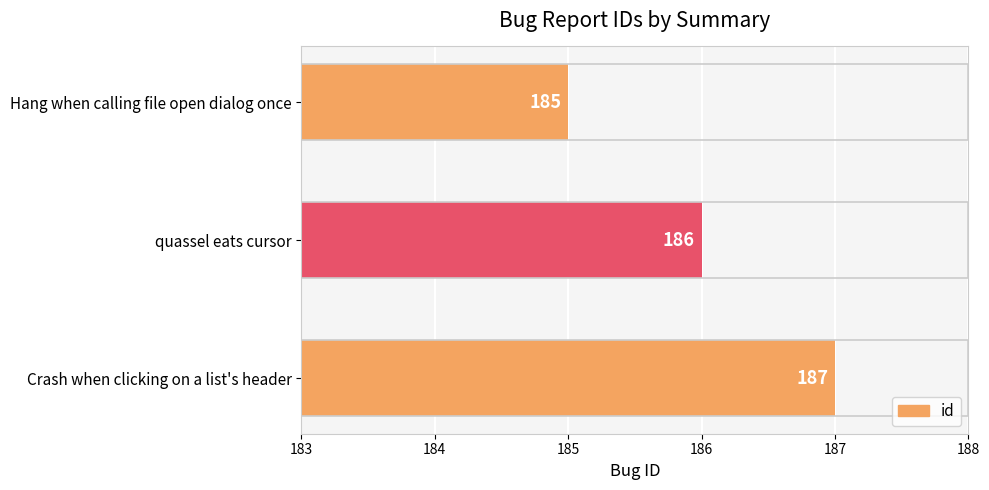

Reading bottom to top, list all the values displayed in this chart.

Crash when clicking on a list's header=187	quassel eats cursor=186	Hang when calling file open dialog once=185